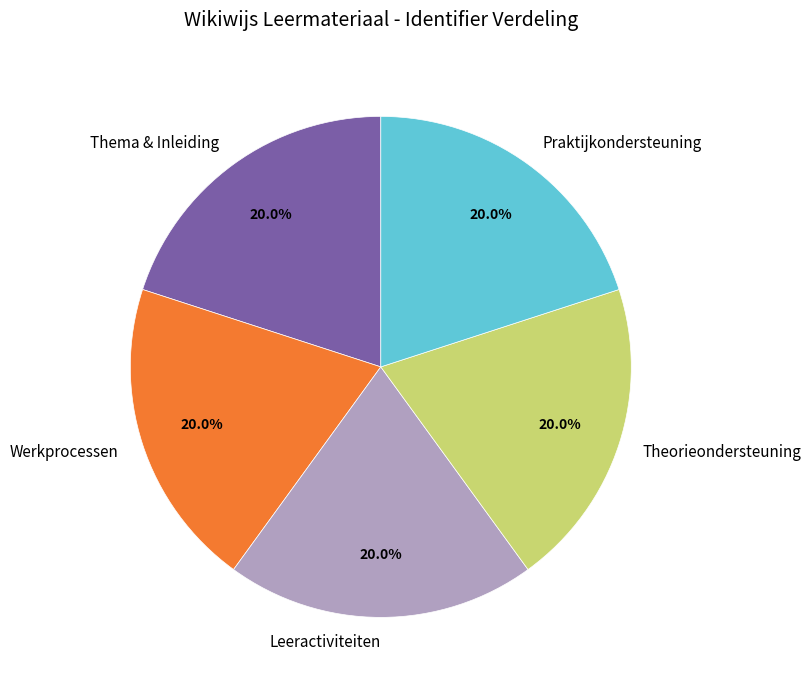

Is it true that Leeractiviteiten is 14% of the pie?

False